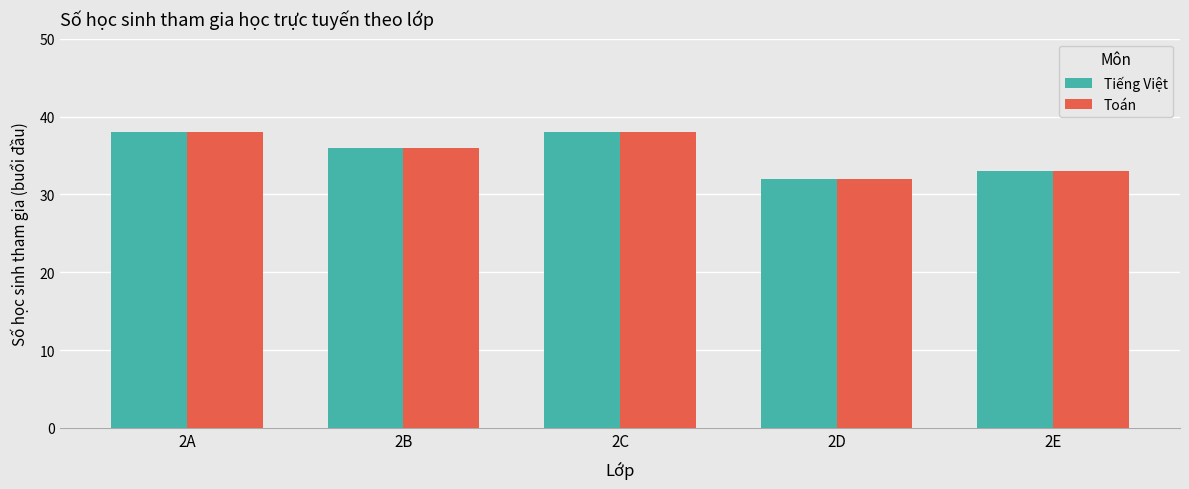

Reading left to right, what are all the values shown in this chart?

Tiếng Việt: 2A=38	2B=36	2C=38	2D=32	2E=33
Toán: 2A=38	2B=36	2C=38	2D=32	2E=33